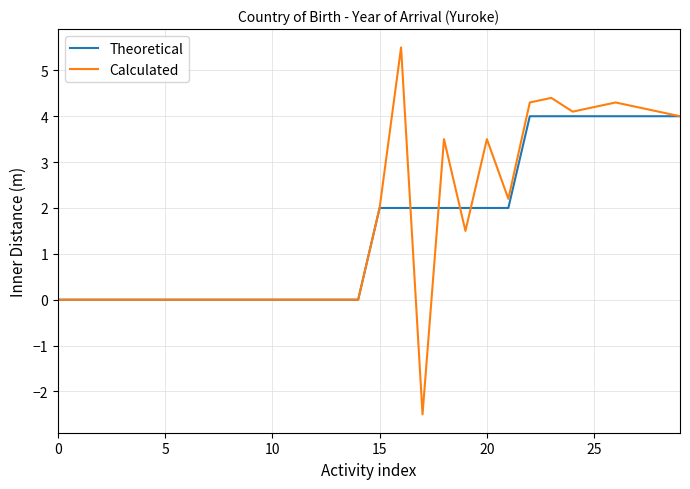

Which series has the largest total across all categories?

Calculated